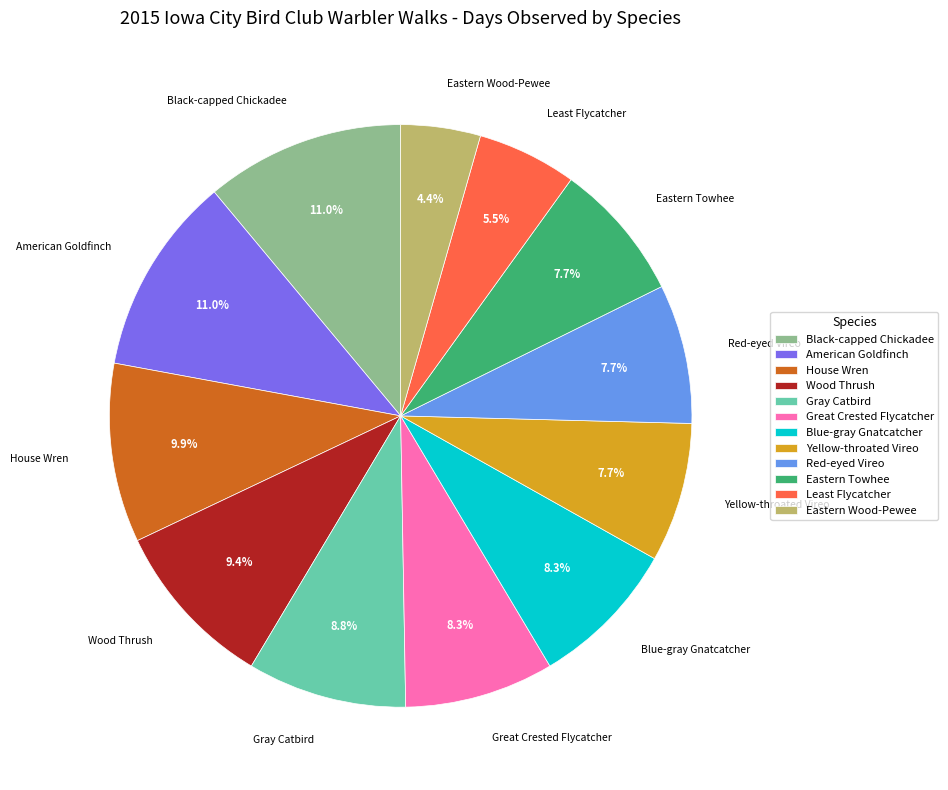

Is Eastern Towhee the majority of the pie?

No